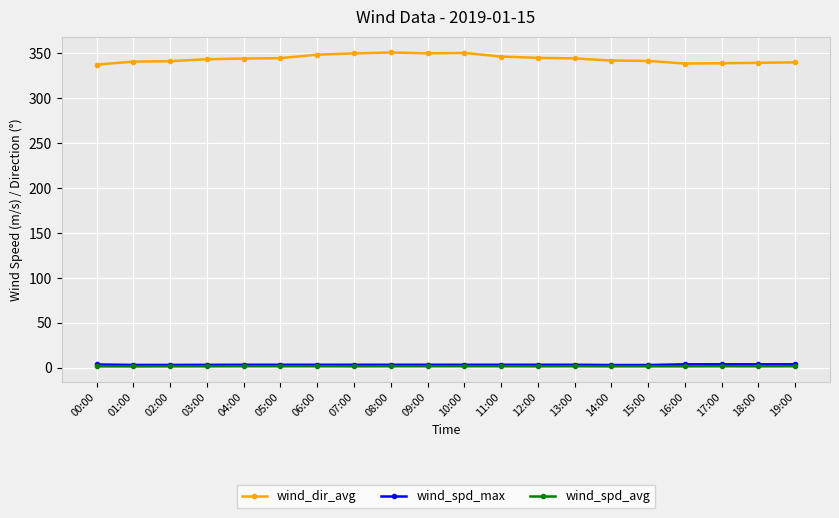

What is the label of the 12th point from the left?

11:00